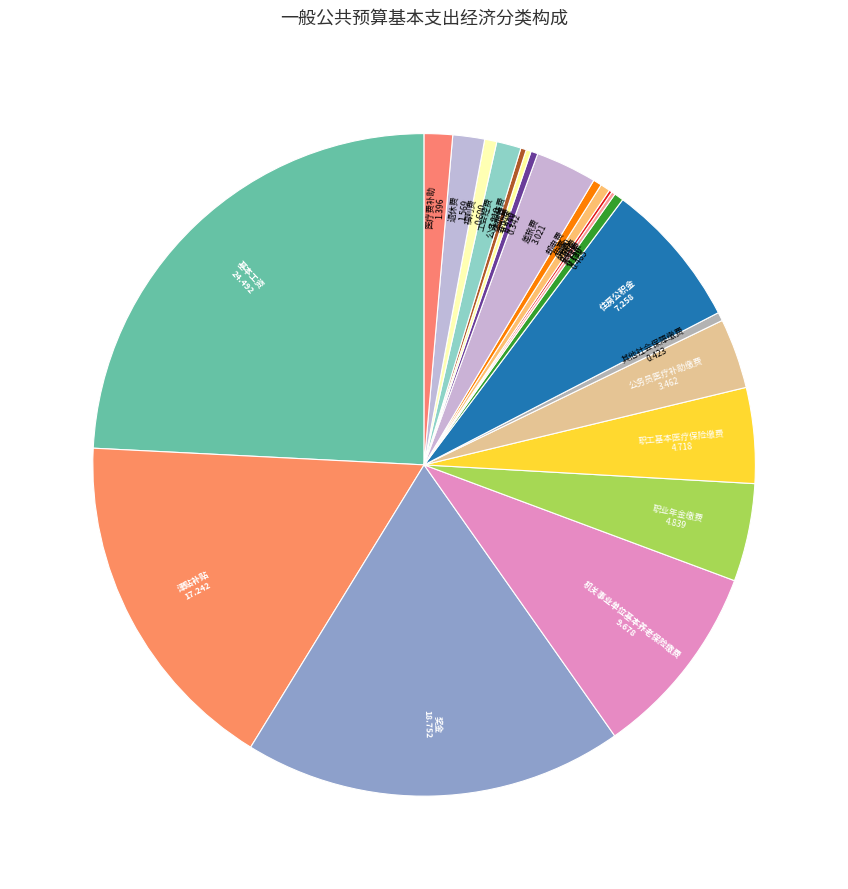

How many slices are in this pie chart?

22